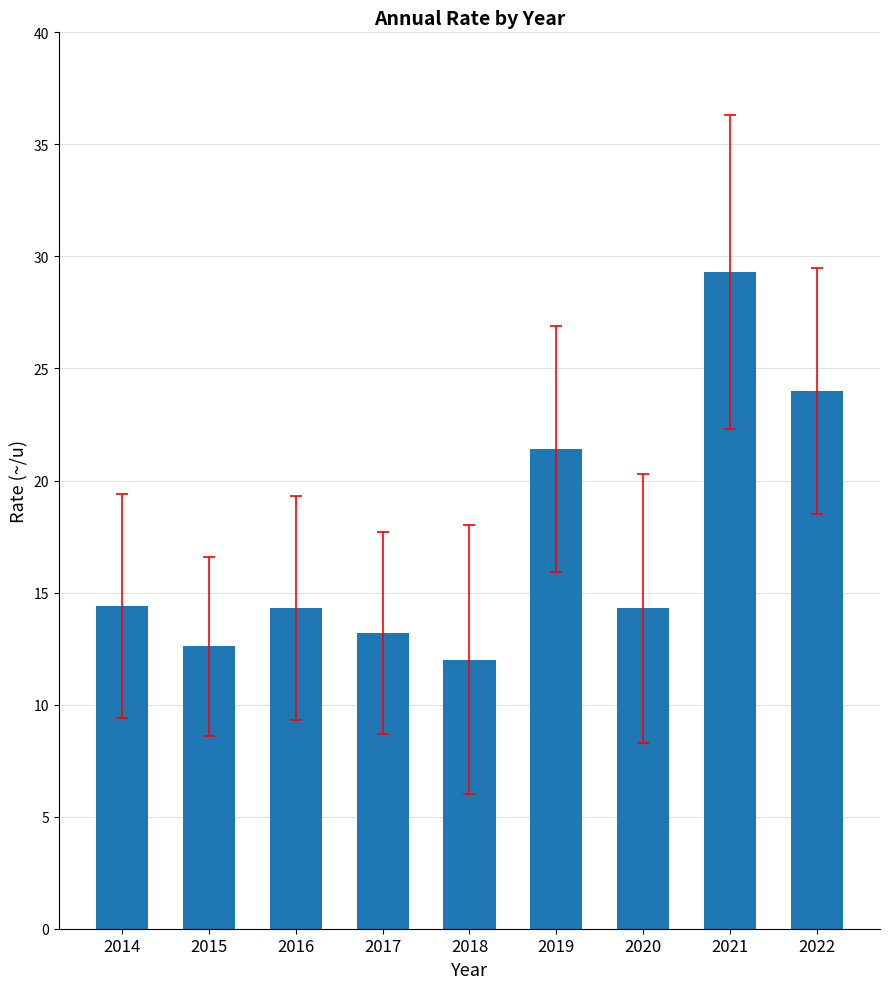

What is the difference between the maximum and second lowest values?

16.7